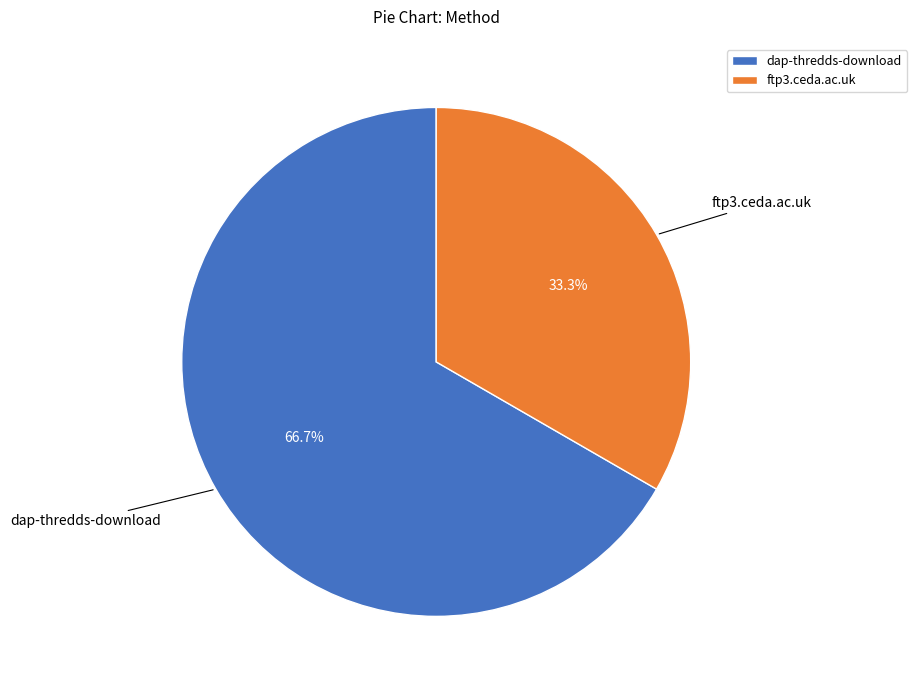

Which category accounts for the majority?

dap-thredds-download